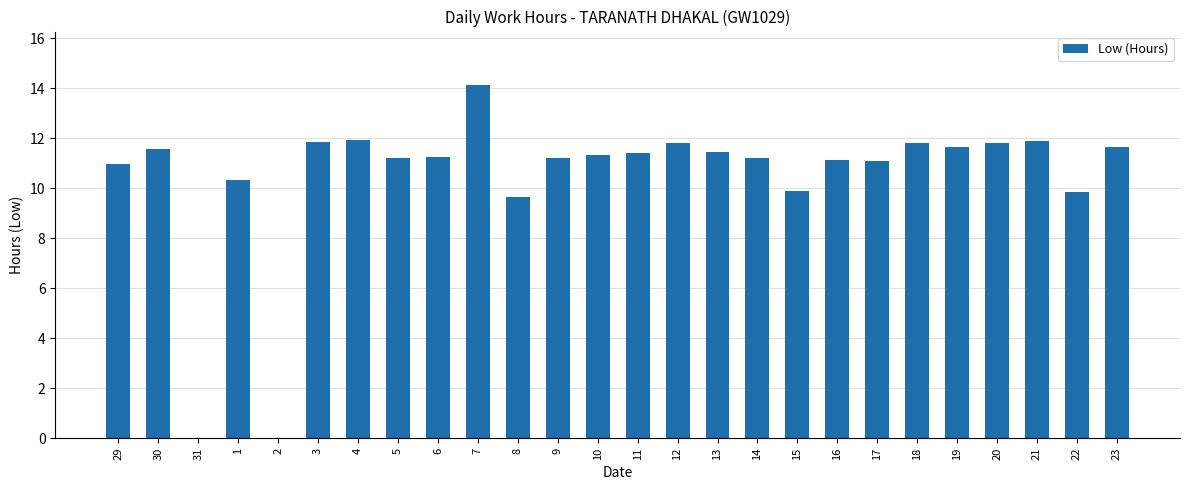

What is the sum of all values?

272.1